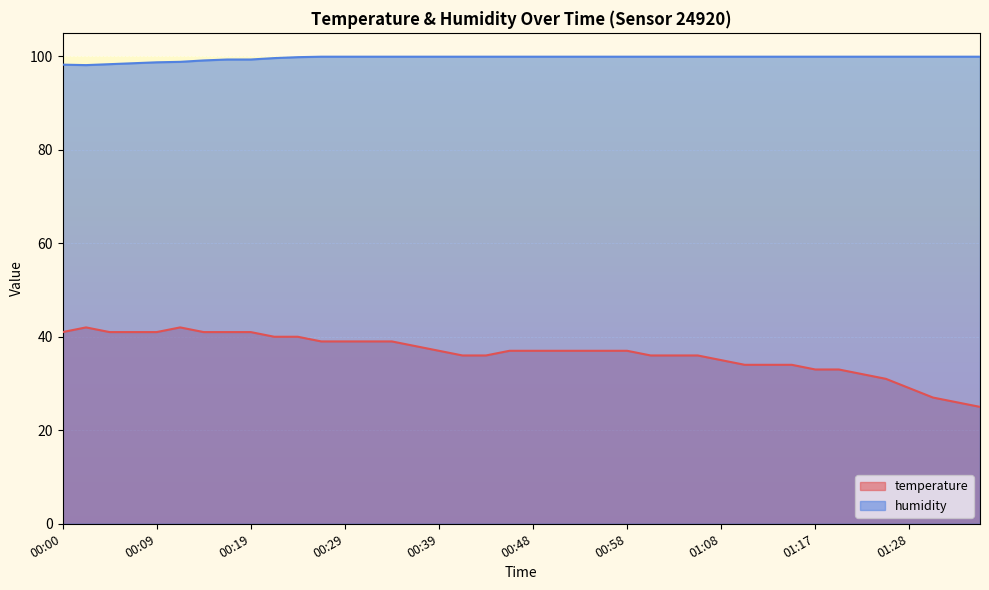

What is the total value across all series at 00:00?

139.2